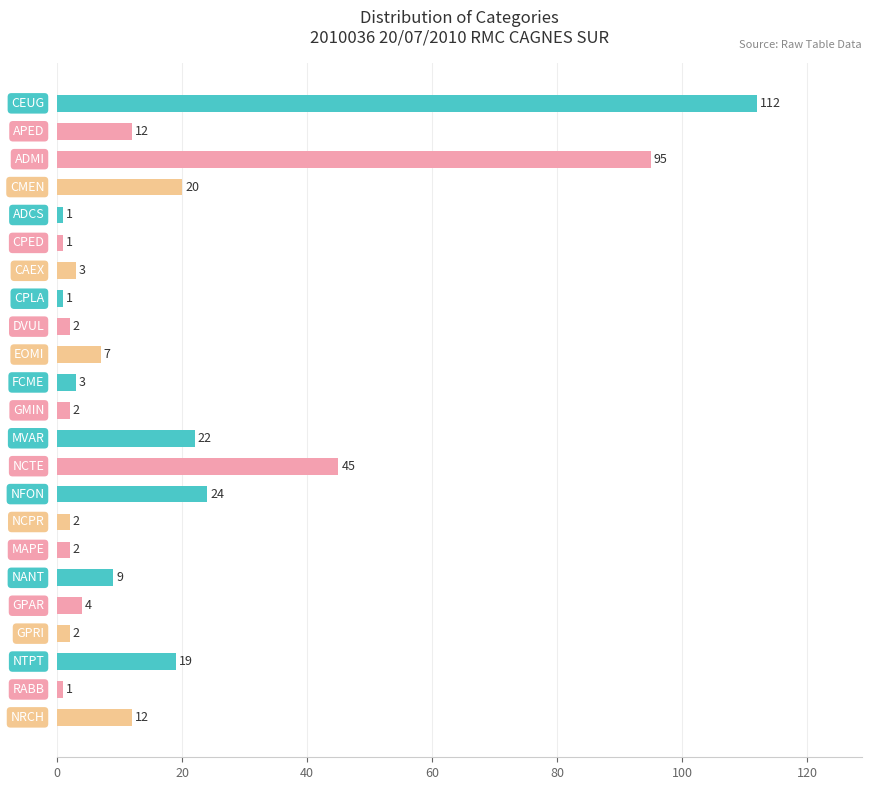

What is the value of the 8th bar from the top?

1